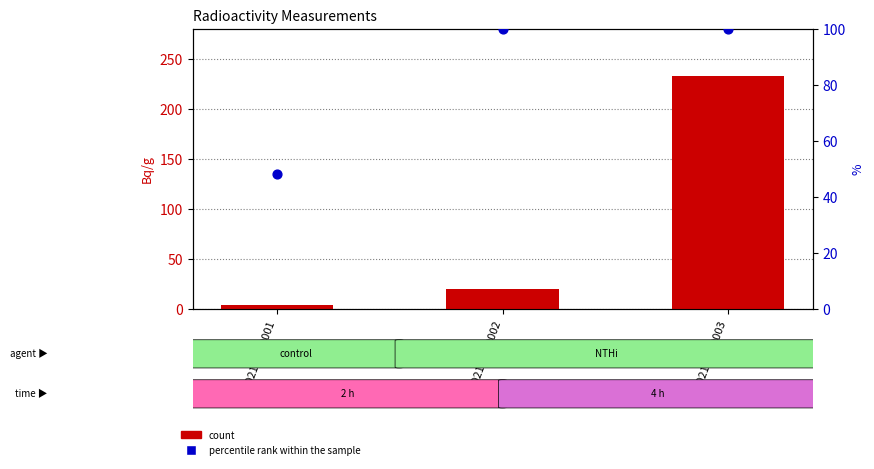

What are all the series names shown in the legend?

count, percentile rank within the sample